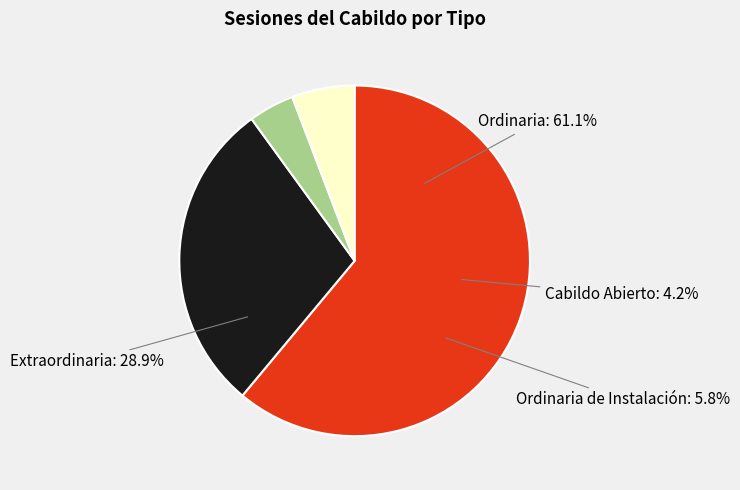

Which category has the smallest portion of the pie?

Cabildo Abierto